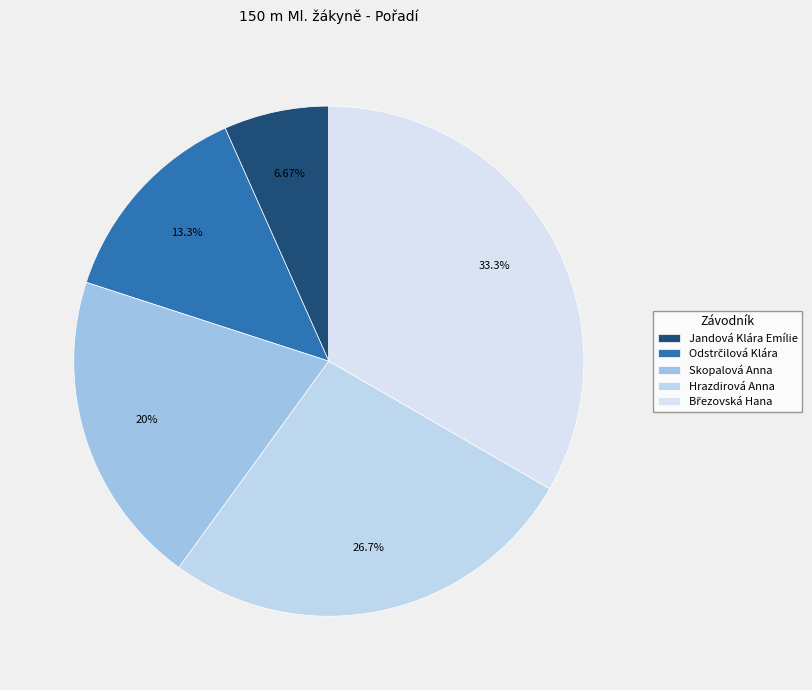

Is there any slice that represents more than half of the pie?

No